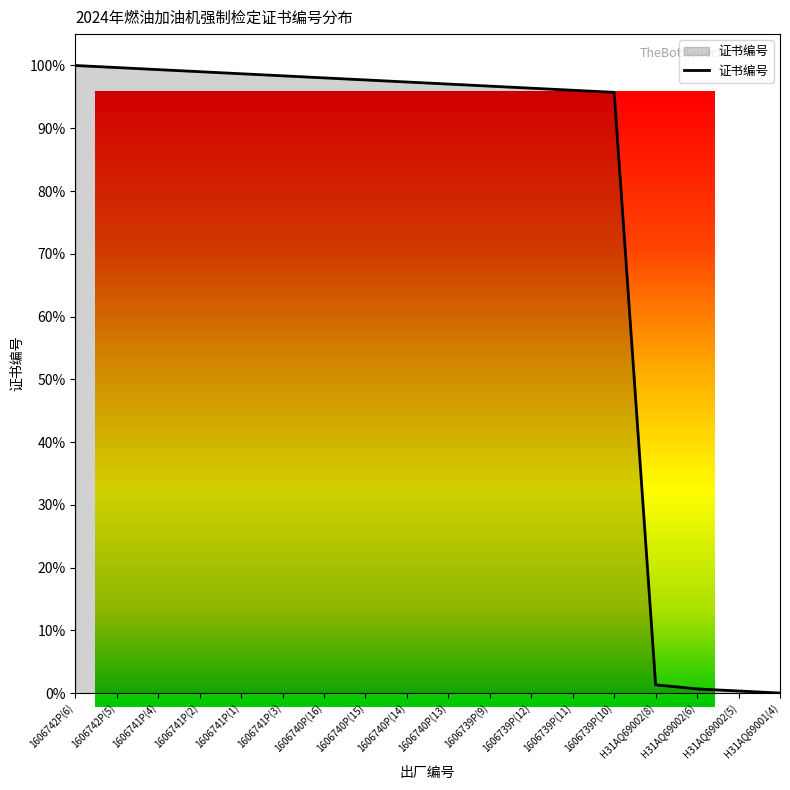

List the labels in order of value, smallest first.

H31AQ69001(4), H31AQ69002(5), H31AQ69002(6), H31AQ69002(8), 1606739P(10), 1606739P(11), 1606739P(12), 1606739P(9), 1606740P(13), 1606740P(14), 1606740P(15), 1606740P(16), 1606741P(3), 1606741P(1), 1606741P(2), 1606741P(4), 1606742P(5), 1606742P(6)